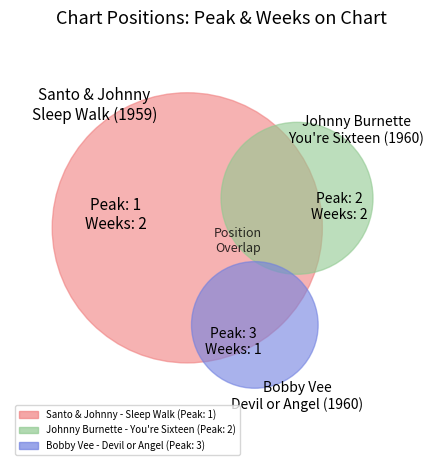

Is the sum of Bobby Vee - Devil or Angel (1960) and Santo & Johnny - Sleep Walk (1959) greater than half?

Yes